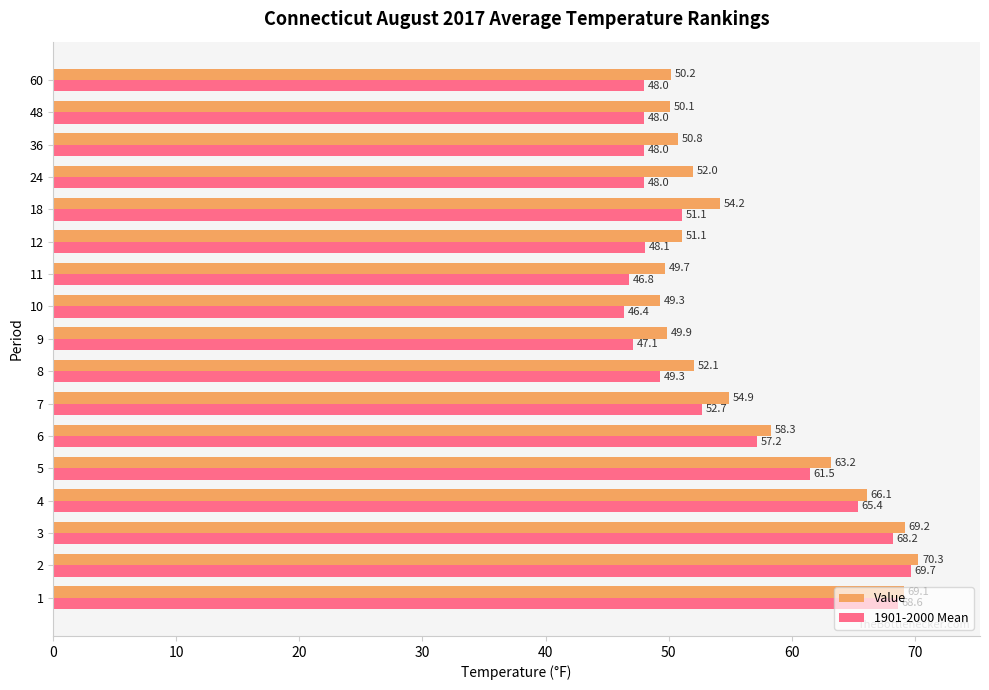

What is the lowest value of the 1901-2000 Mean series?

46.4